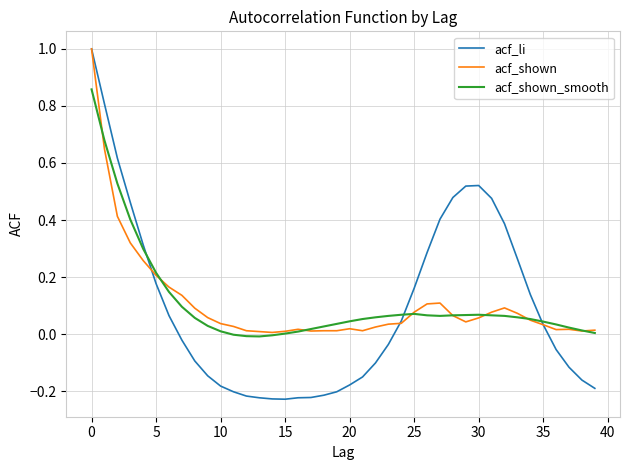

True or false: acf_shown_smooth and acf_shown intersect in this chart.

True